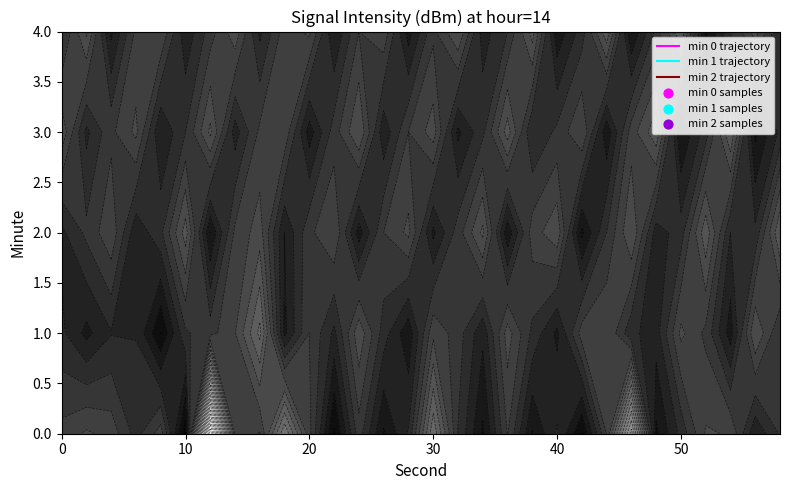

At which label does 4 reach its peak?

48